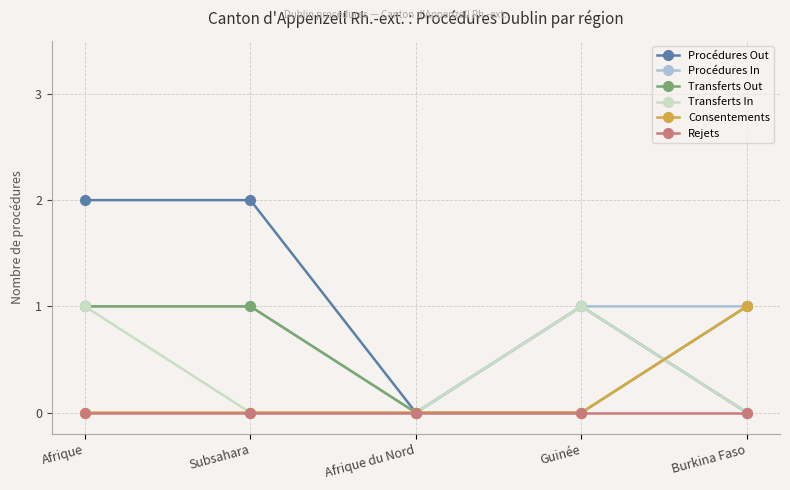

Reading left to right, extract all data points from this chart.

Procédures Out: 2	2	0	1	0
Procédures In: 1	1	0	1	1
Transferts Out: 1	1	0	0	1
Transferts In: 1	0	0	1	0
Consentements: 0	0	0	0	1
Rejets: 0	0	0	0	0